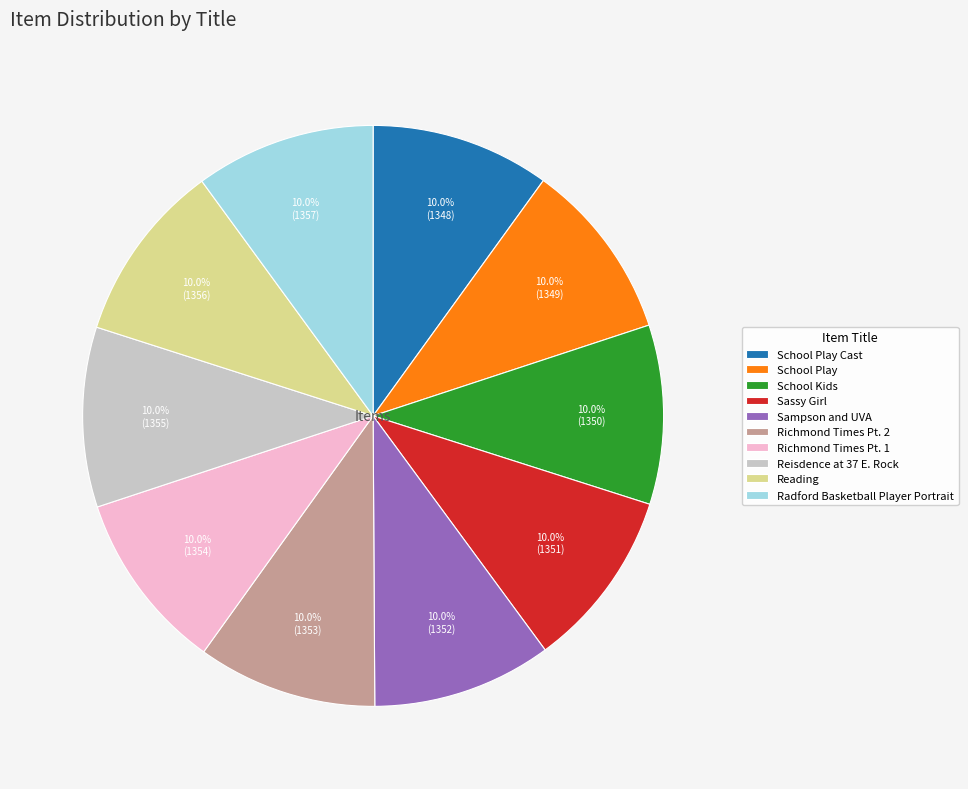

Approximately how many times larger is the value at Radford Basketball Player Portrait compared to School Play?

1.0